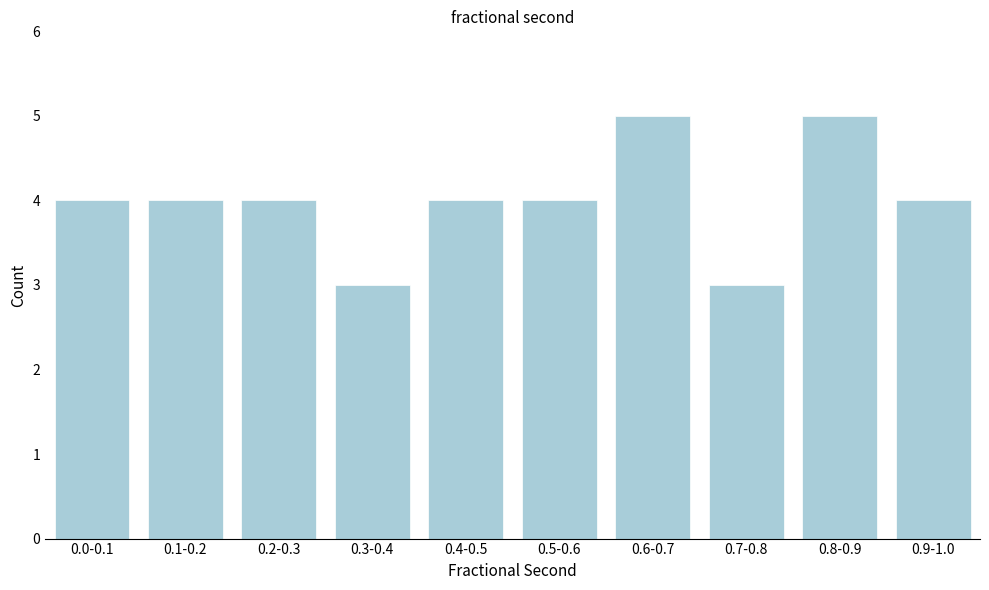

Reading left to right, what are all the values shown in this chart?

0.0-0.1=4	0.1-0.2=4	0.2-0.3=4	0.3-0.4=3	0.4-0.5=4	0.5-0.6=4	0.6-0.7=5	0.7-0.8=3	0.8-0.9=5	0.9-1.0=4